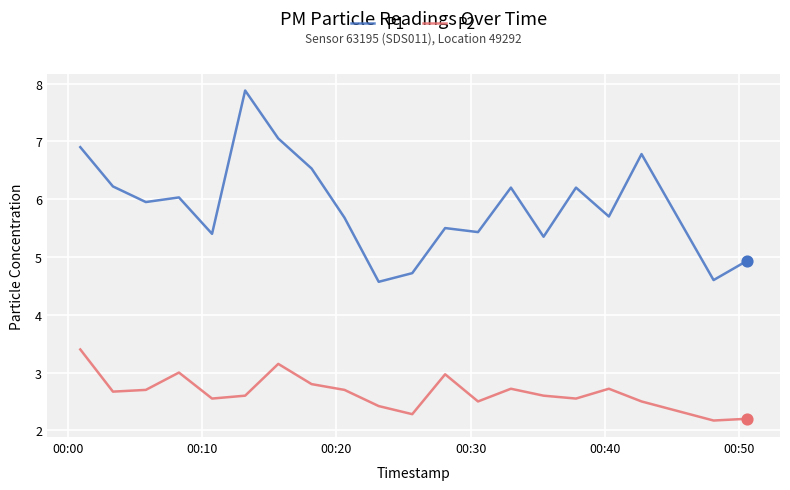

Which series has the largest total across all categories?

P1